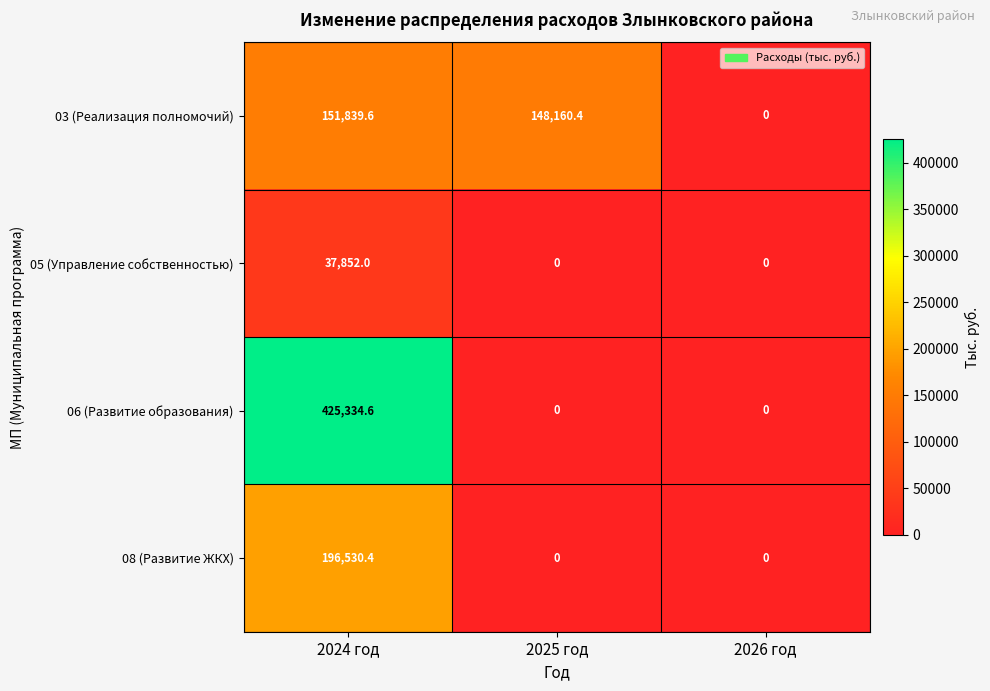

How many values in 05 (Управление собственностью) are above zero?

1